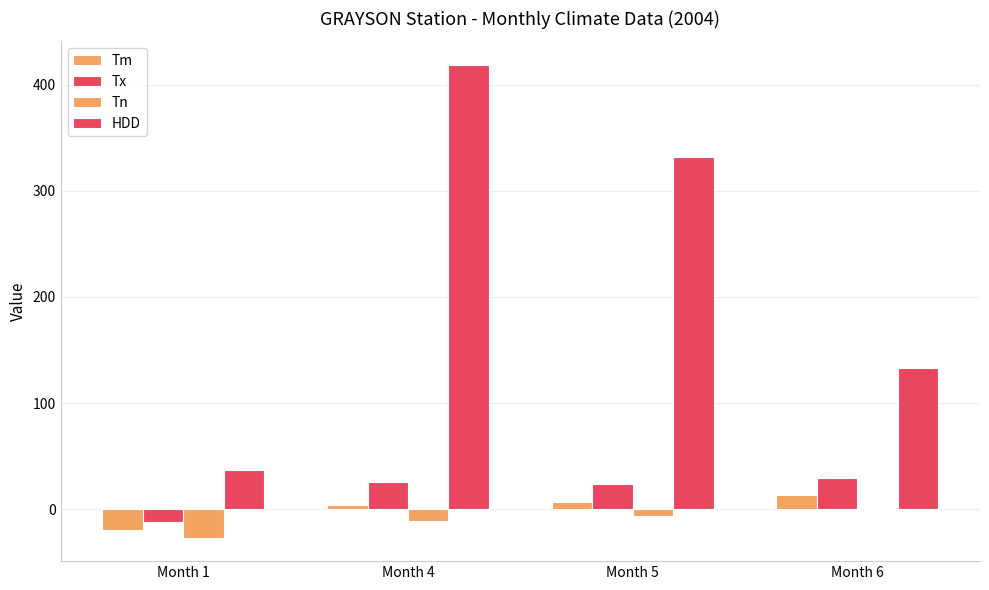

What is the average value of the Tm series?

1.5